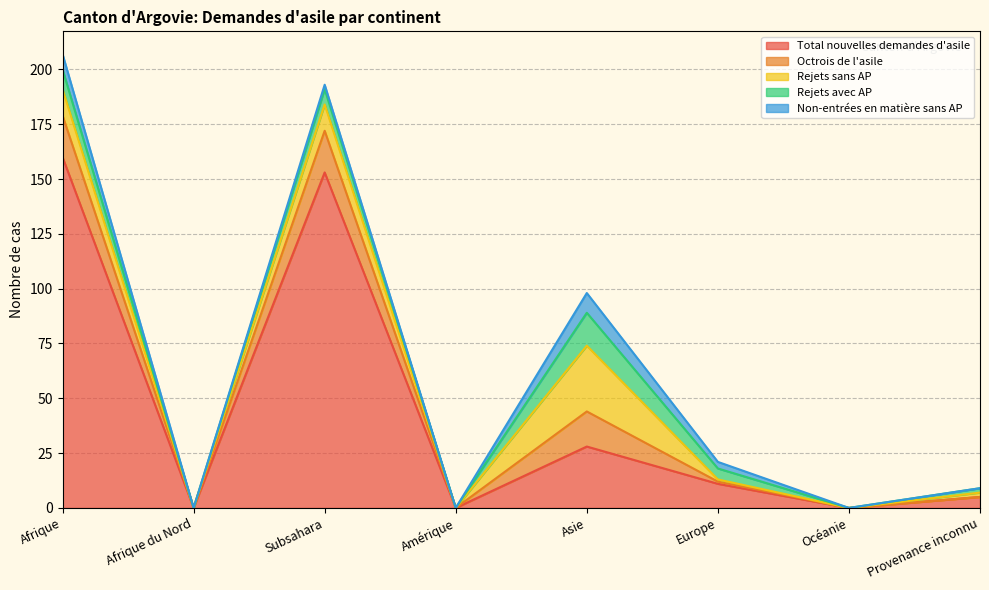

The value of Octrois de l'asile at Afrique du Nord is 0. True or false?

True